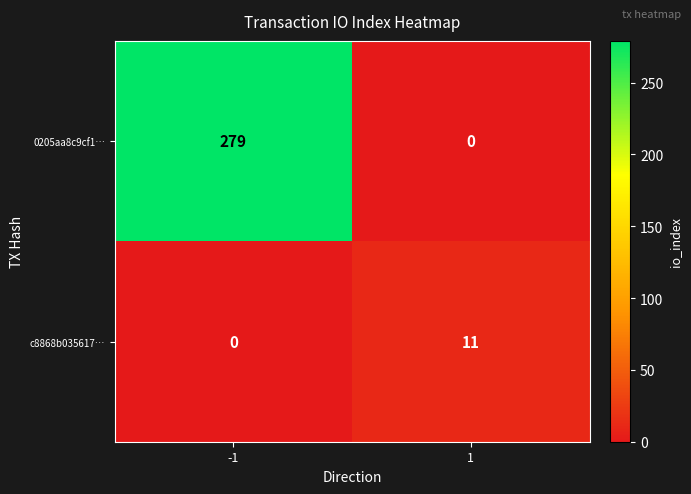

What is the average value of the c8868b035617… series?

6